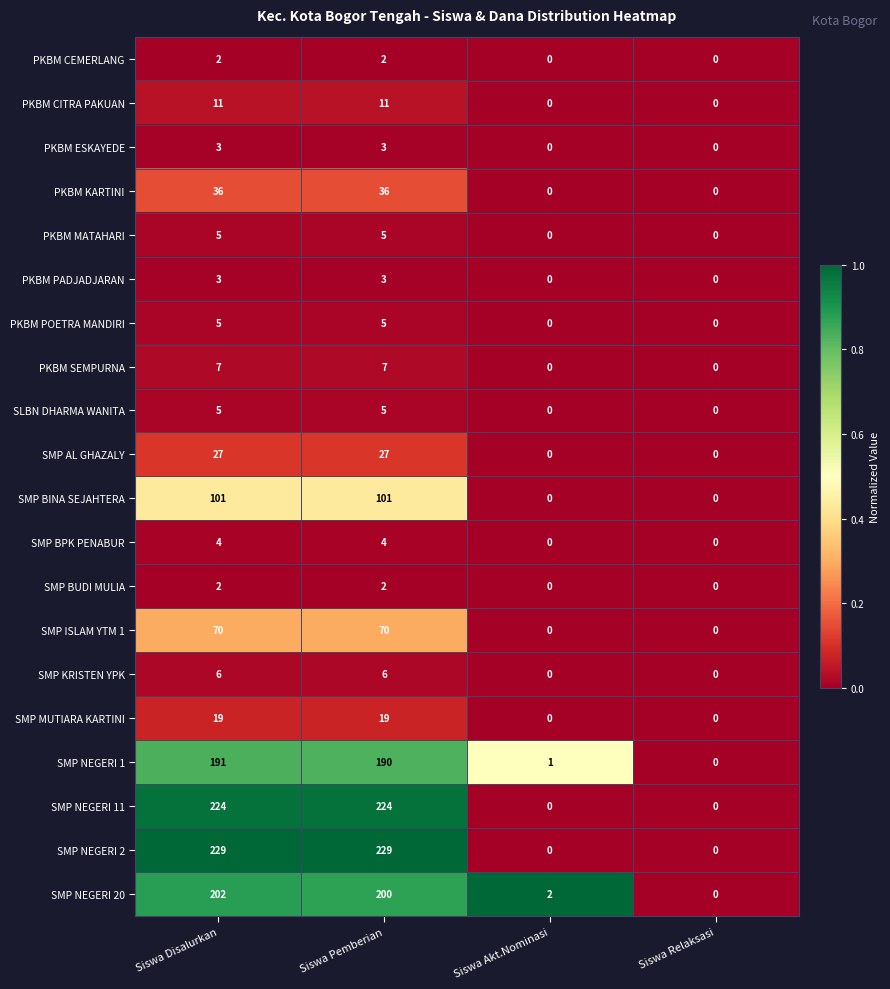

Is it true that SMP MUTIARA KARTINI equals 0 at Siswa Akt.Nominasi?

True